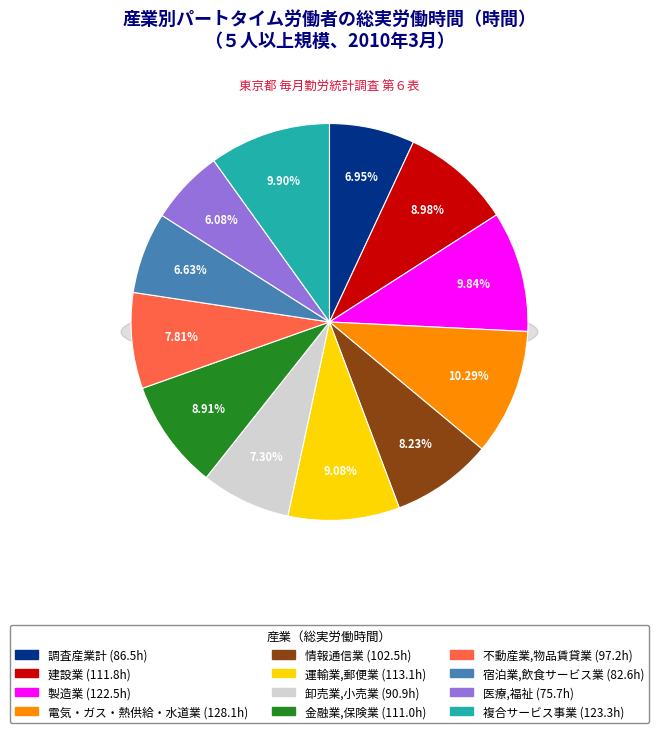

How many slices are in this pie chart?

12